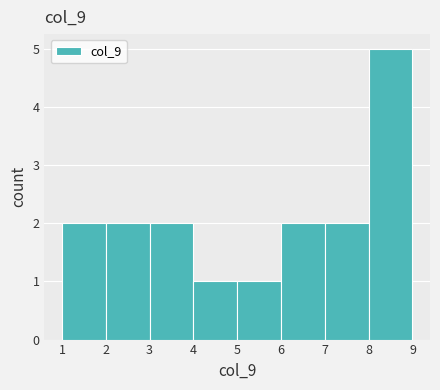

Reading left to right, list every bar in this chart as the range it spans on the x-axis followed by its height. The values are not printed on the chart, so give them approximately, as read against the axis.

1 to 2: 2
2 to 3: 2
3 to 4: 2
4 to 5: 1
5 to 6: 1
6 to 7: 2
7 to 8: 2
8 to 9: 5